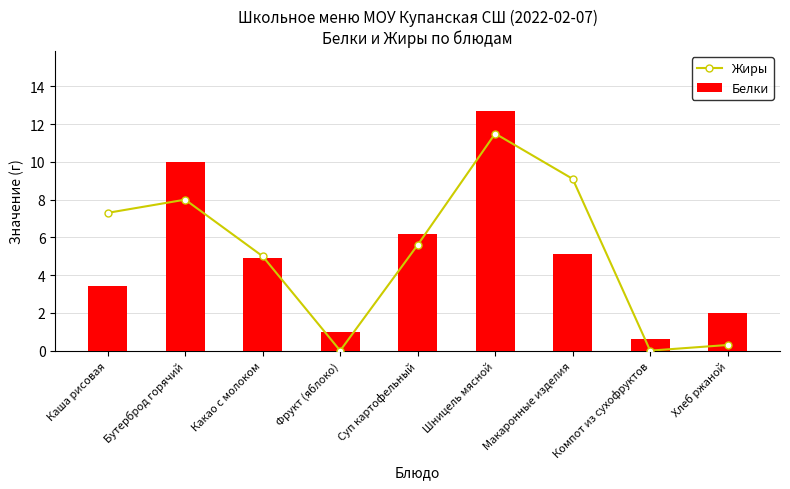

What is the difference between the maximum and minimum values in the Белки series?

12.1